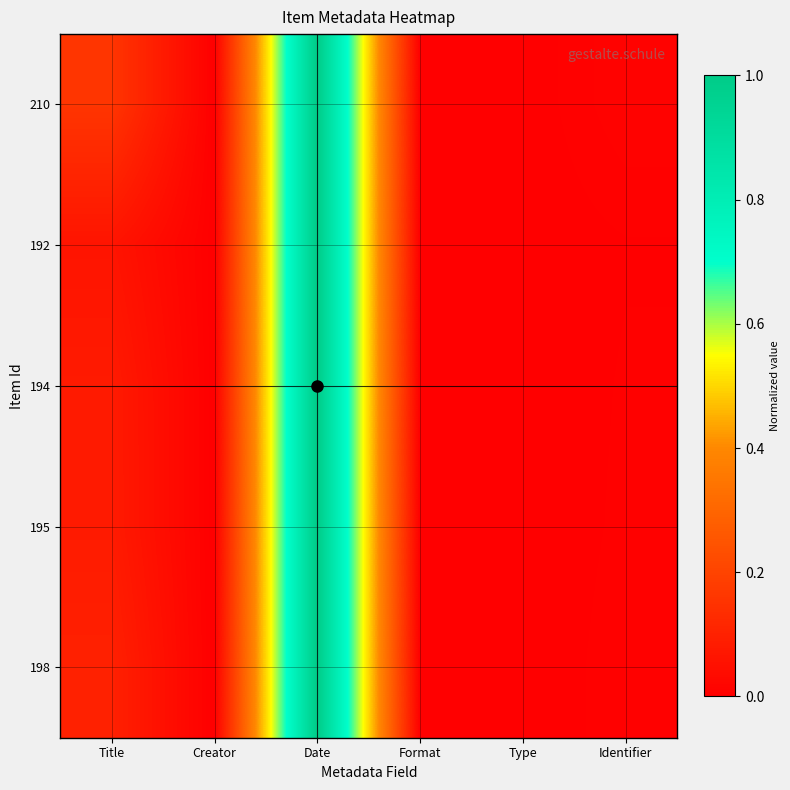

At which category is the sum across all series the highest?

Date